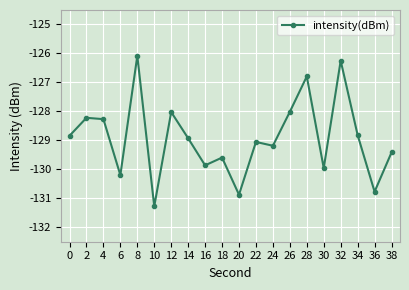

How many interior local peaks (higher than both neighbors) does the data have?

7